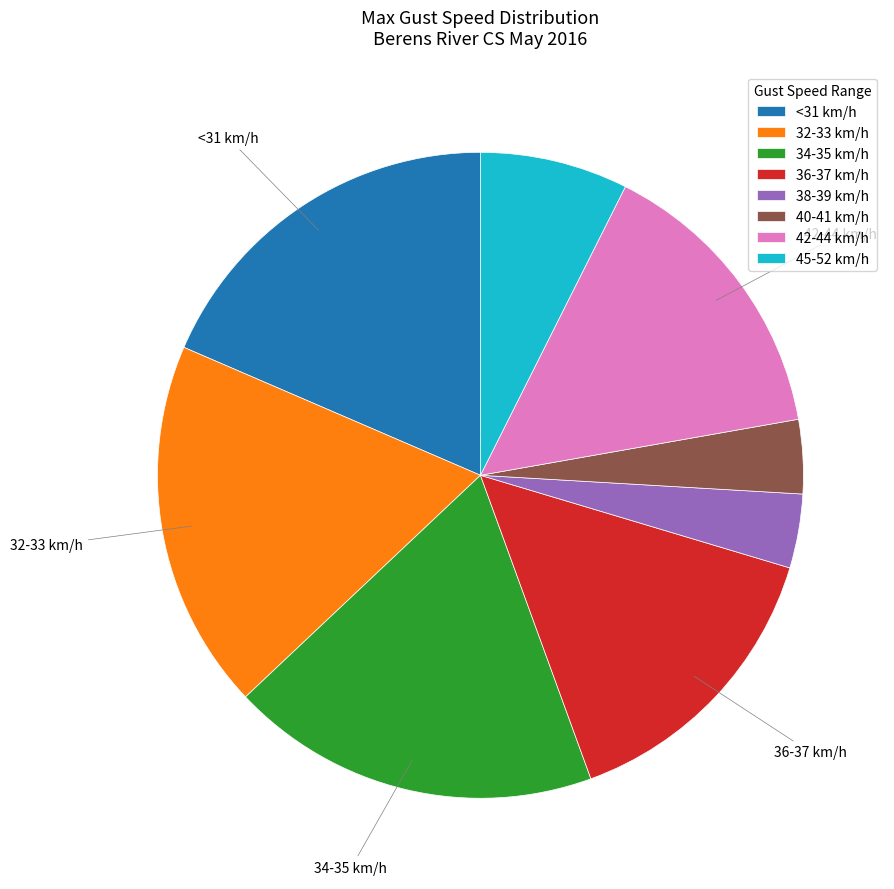

How many segments does this pie chart have?

8